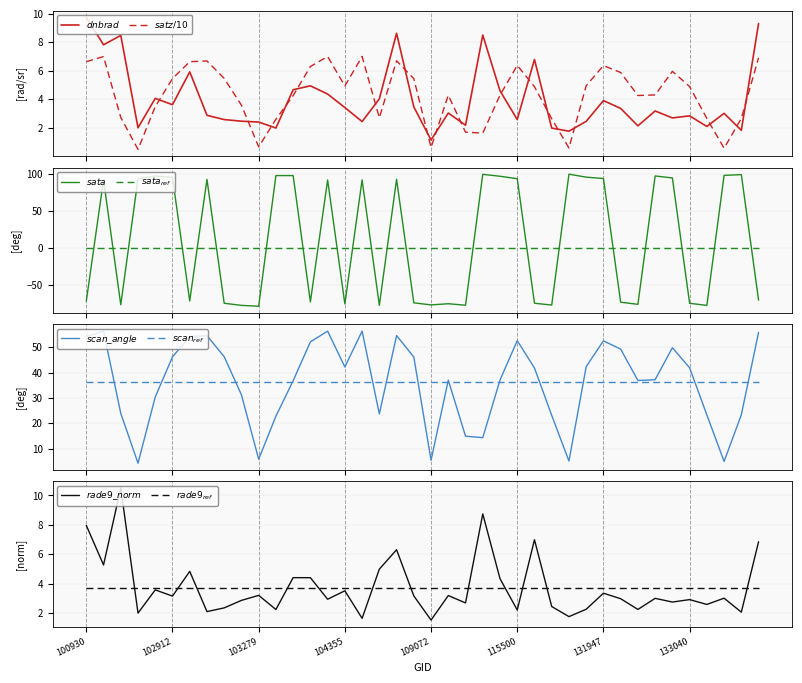

Which series changed the most between 19 and 26?

scan_angle